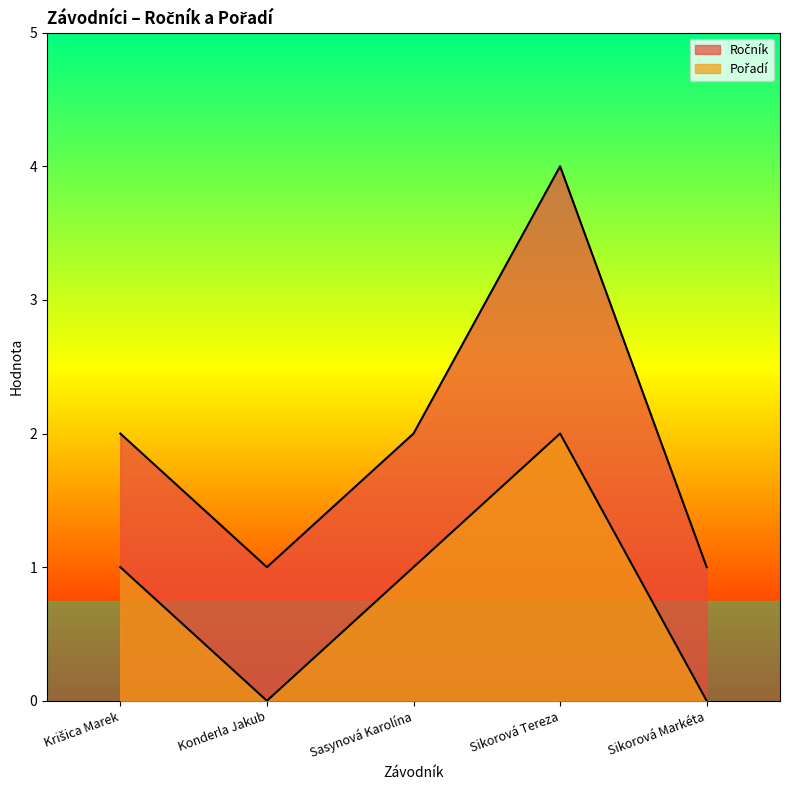

Is the value of Ročník at Konderla Jakub greater than the value of Pořadí at Sasynová Karolína?

No